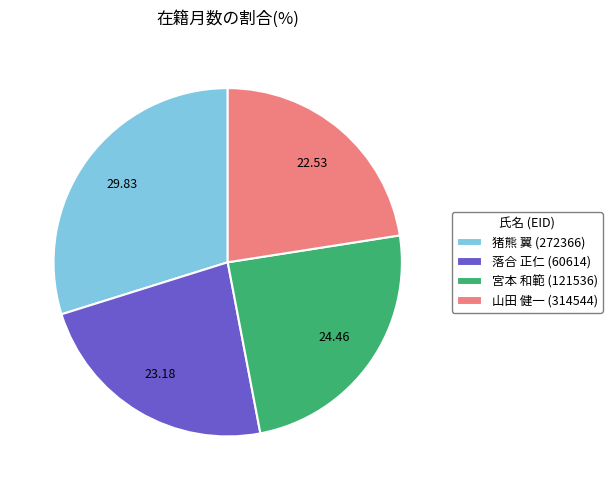

Rank the categories by value from lowest to highest.

山田 健一 (314544), 落合 正仁 (60614), 宮本 和範 (121536), 猪熊 翼 (272366)